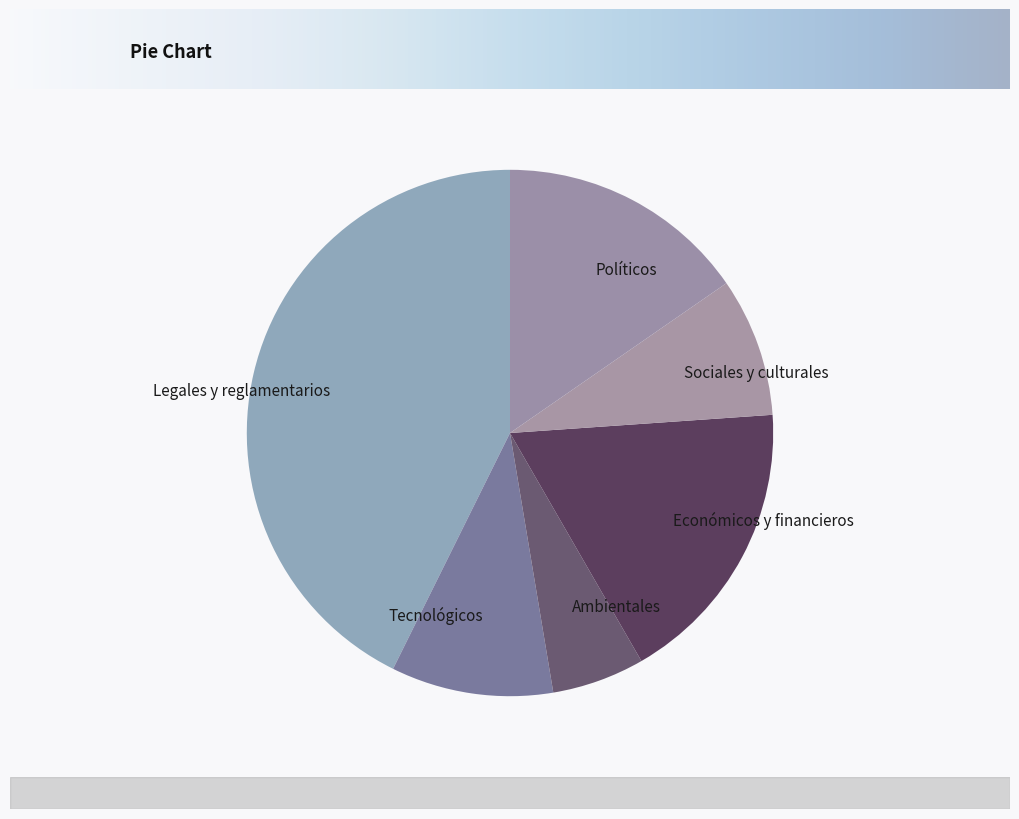

Combined, do Económicos y financieros and Sociales y culturales account for over 50%?

No